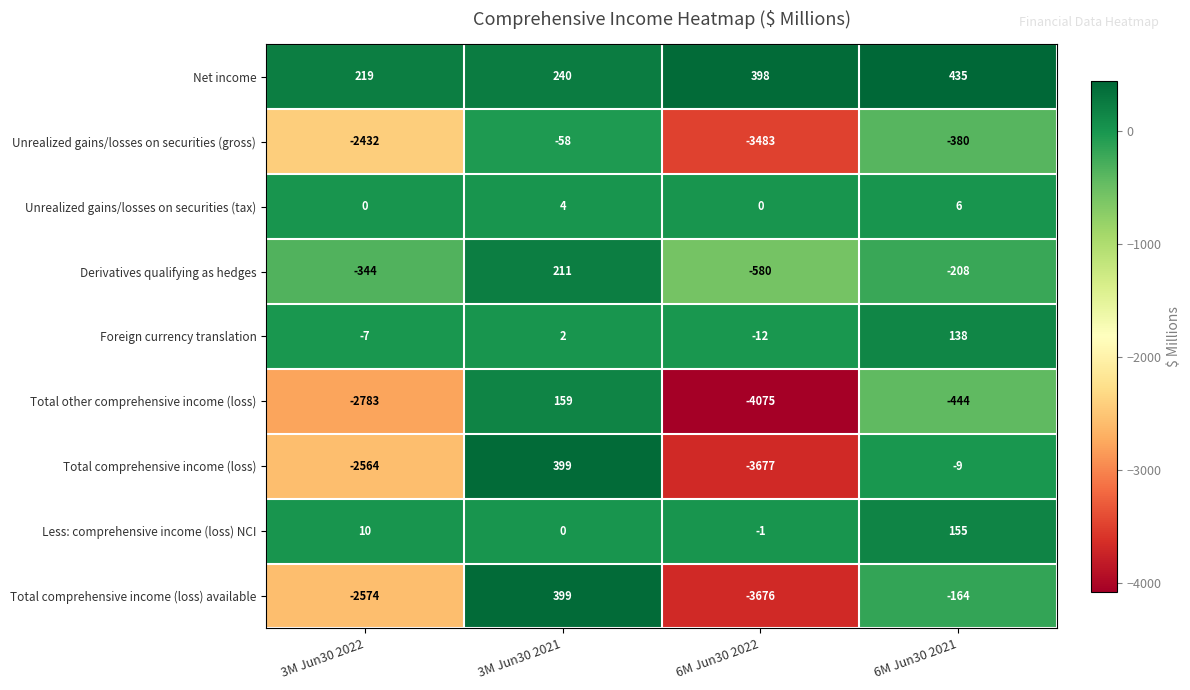

Which category has the highest value across all series?

6M Jun30 2021